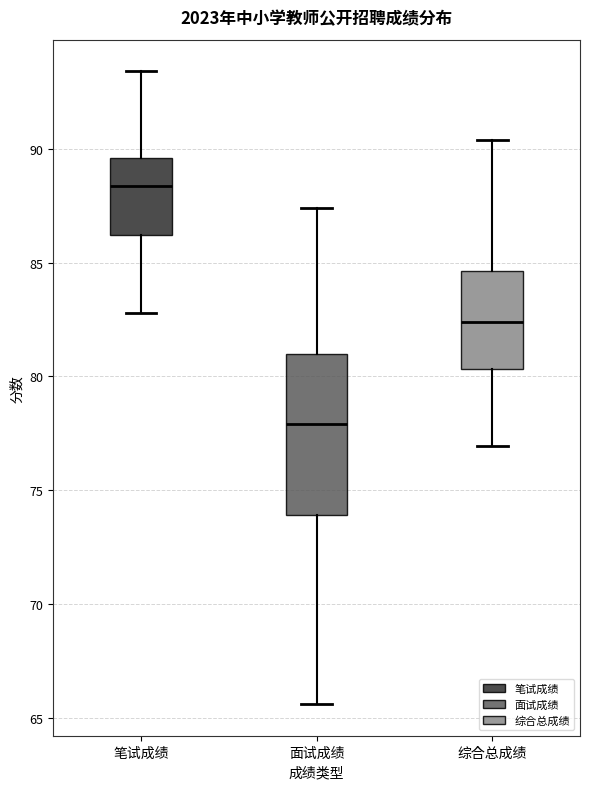

Which box's median line is the lowest?

面试成绩